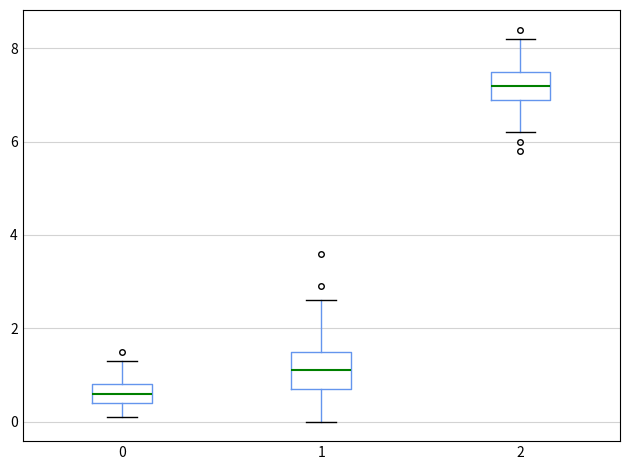

Reading left to right, read every box against the y-axis: the position of its median line, the range the box covers, and the ends of its whiskers. The values are not printed on the chart, so give them approximately, as read against the axis.

0: median 0.6, box 0.4 to 0.8, whiskers 0.2 to 1.4
1: median 1.2, box 0.8 to 1.6, whiskers 0.0 to 2.6
2: median 7.2, box 7.0 to 7.6, whiskers 6.2 to 8.2